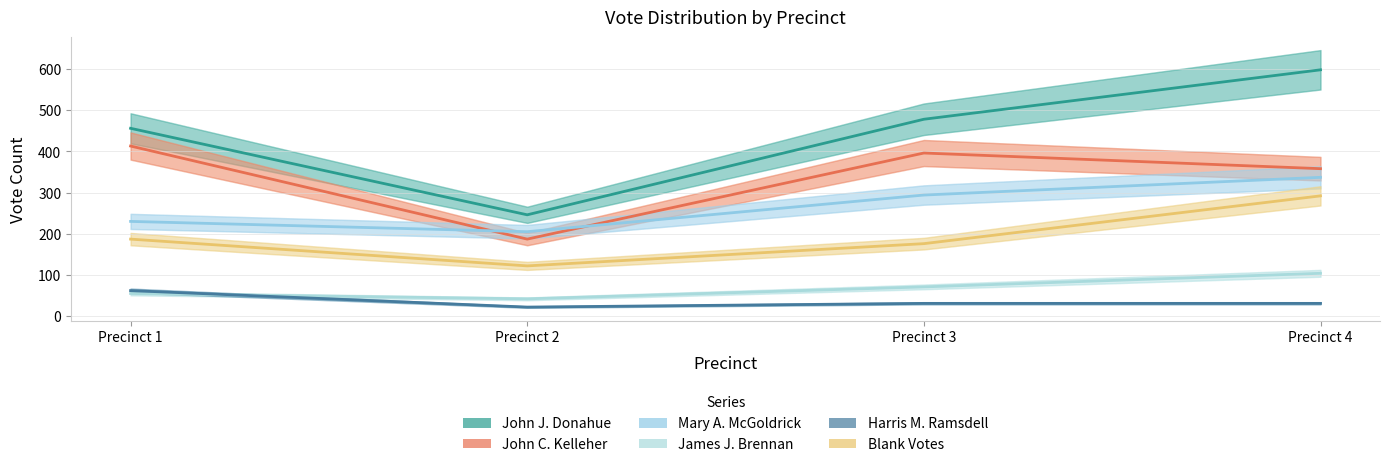

Which series ends up on top after the final intersection of James J. Brennan and Harris M. Ramsdell?

James J. Brennan